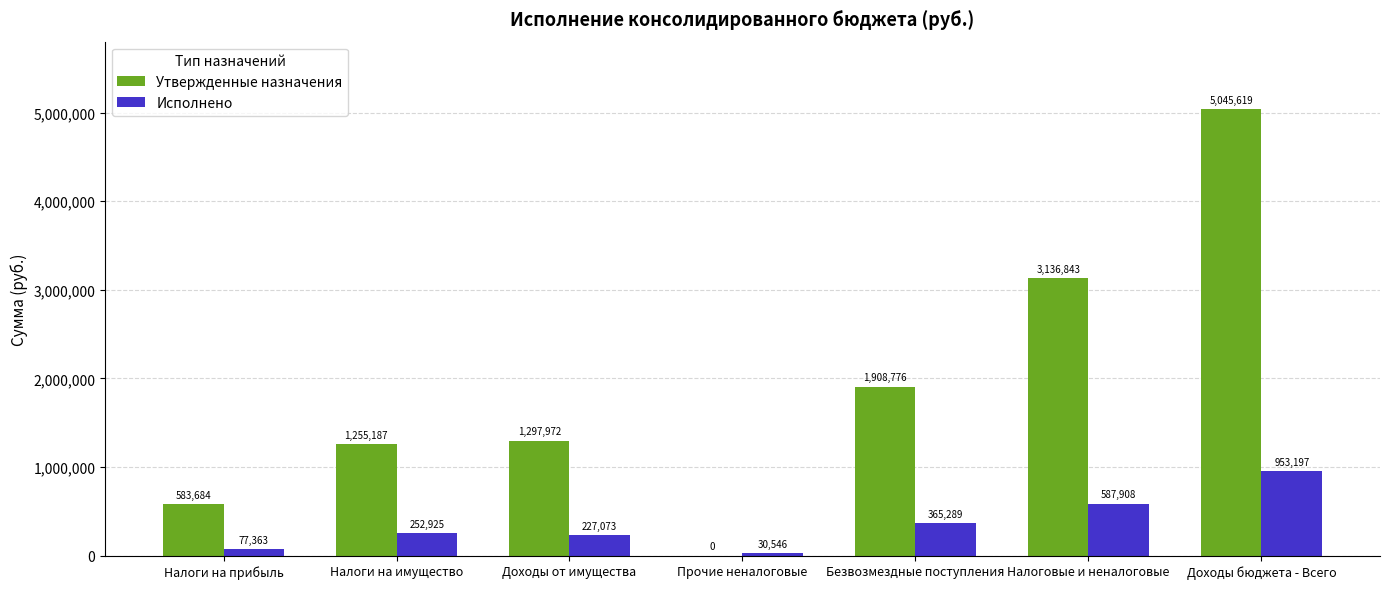

At which label does Утвержденные назначения reach its peak?

Доходы бюджета - Всего